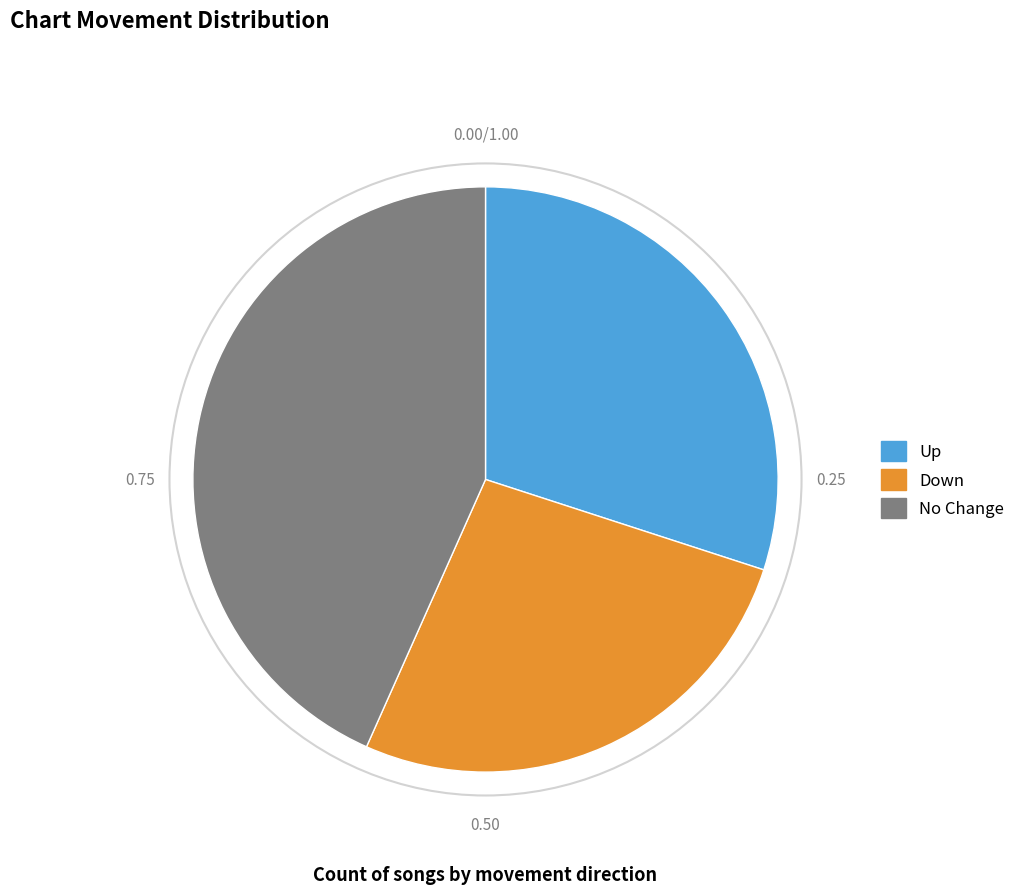

How many segments does this pie chart have?

3